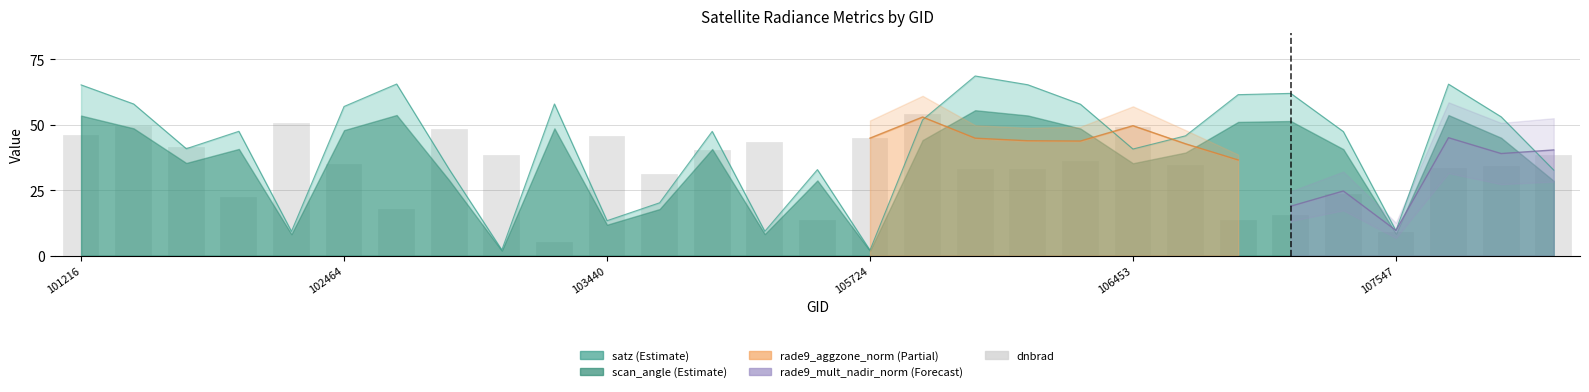

Where is the data nearest to the value 29?

11